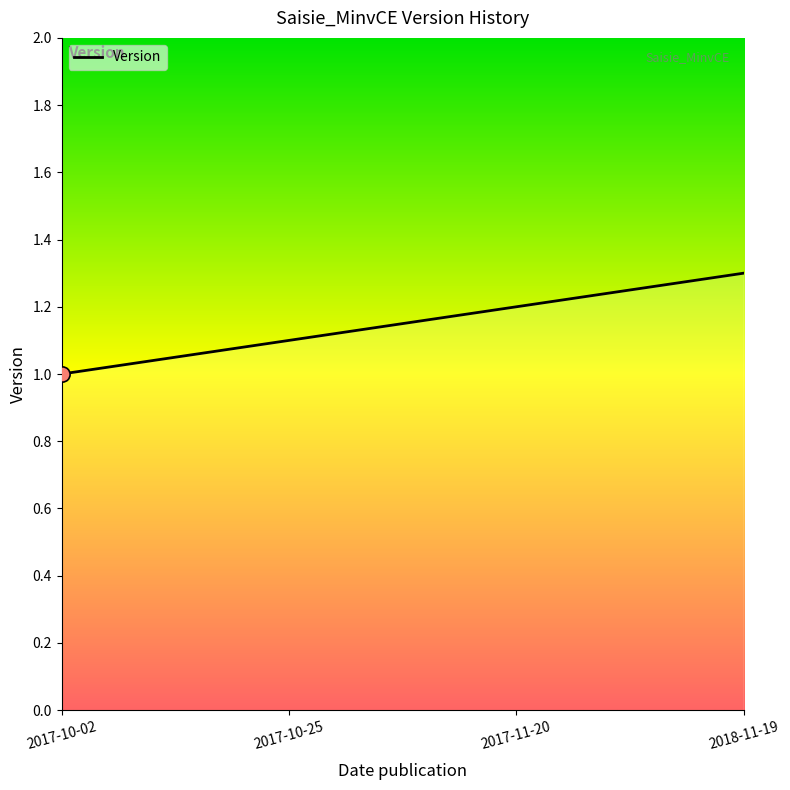

What is the change in value from 2017-10-25 to 2018-11-19?

+0.2